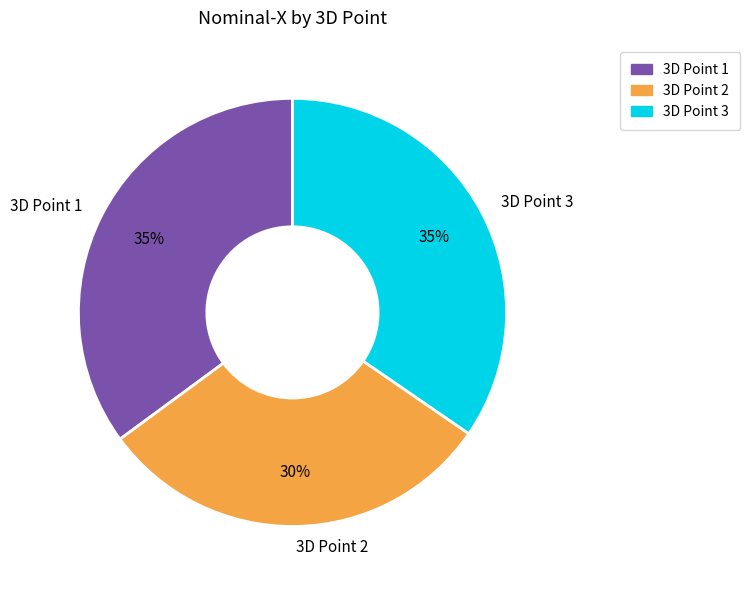

Combined, do 3D Point 2 and 3D Point 3 account for over 50%?

Yes